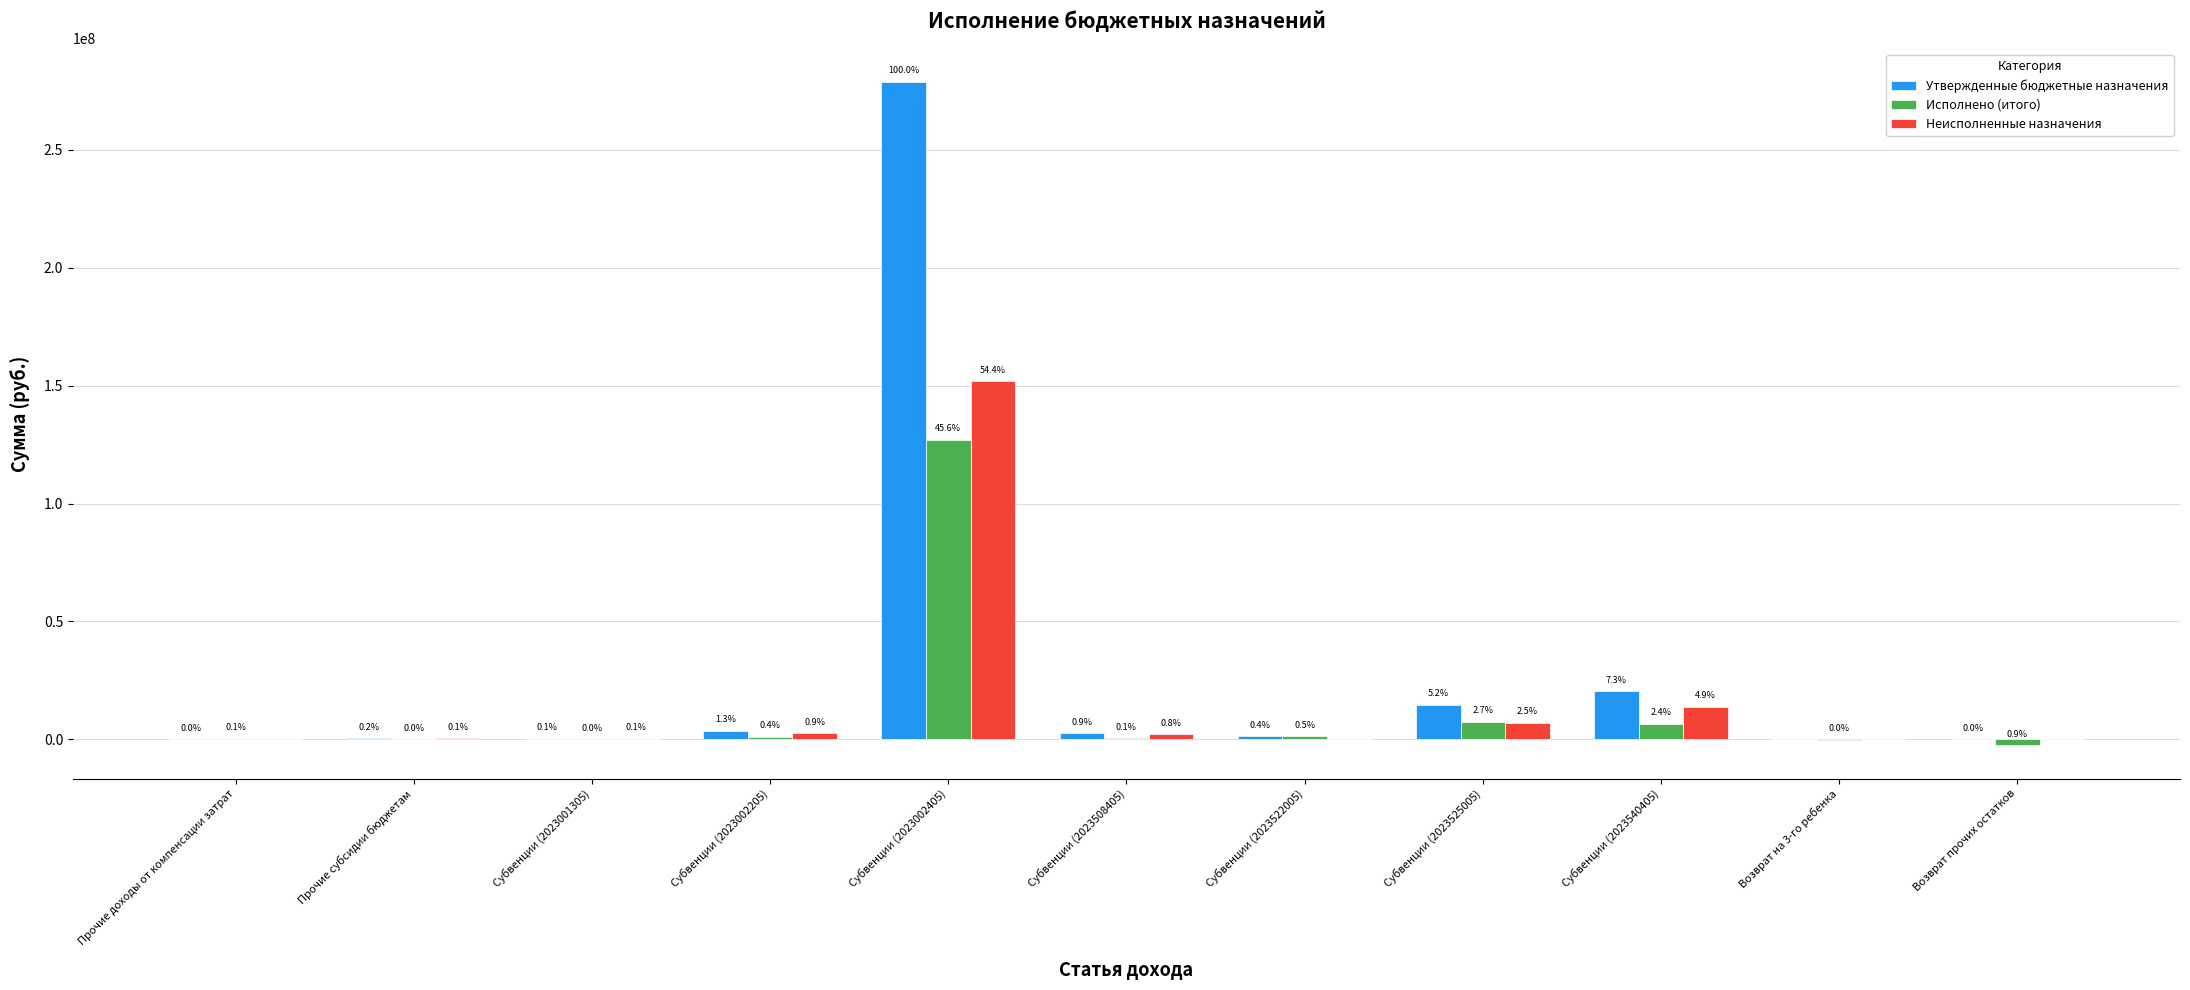

How many groups of bars are there?

11